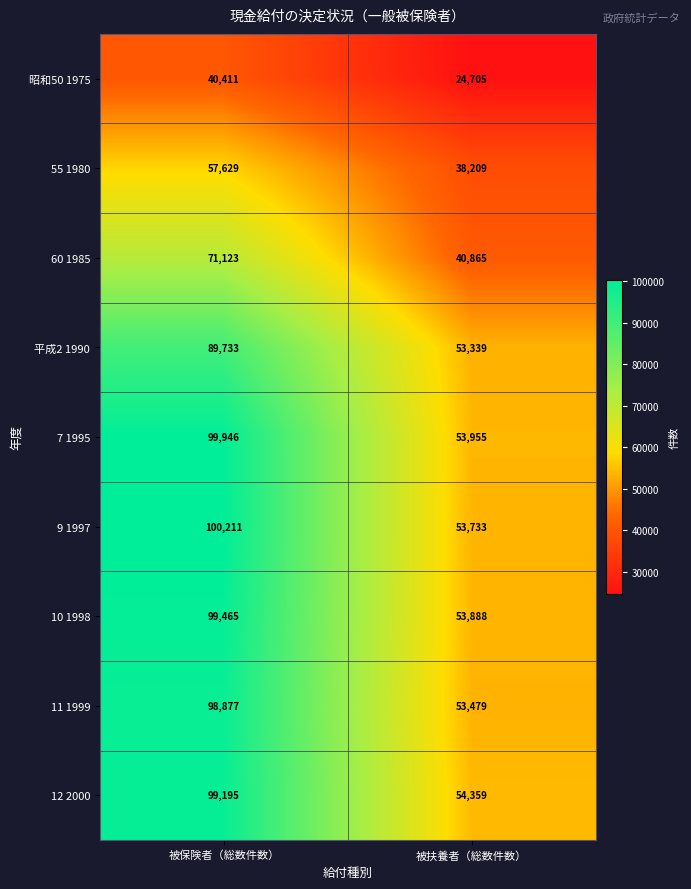

The value of 7 1995 at 被保険者（総数件数） is 99946. True or false?

True